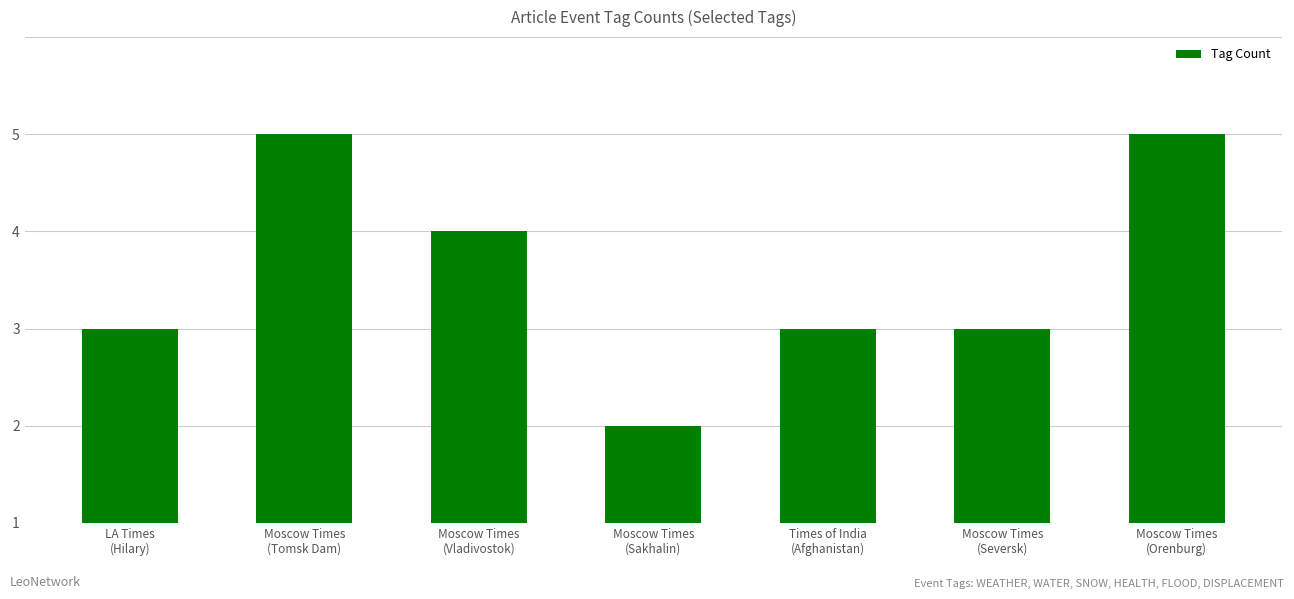

Approximately how many times larger is the value at Moscow Times
(Orenburg) compared to Moscow Times
(Vladivostok)?

1.3